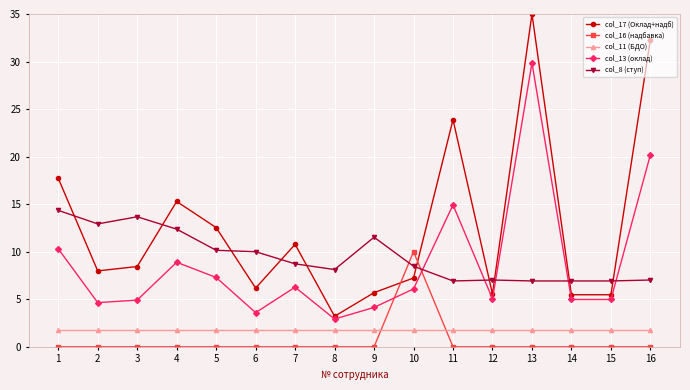

Where does the col_8 (ступ) series first go above 8?

1